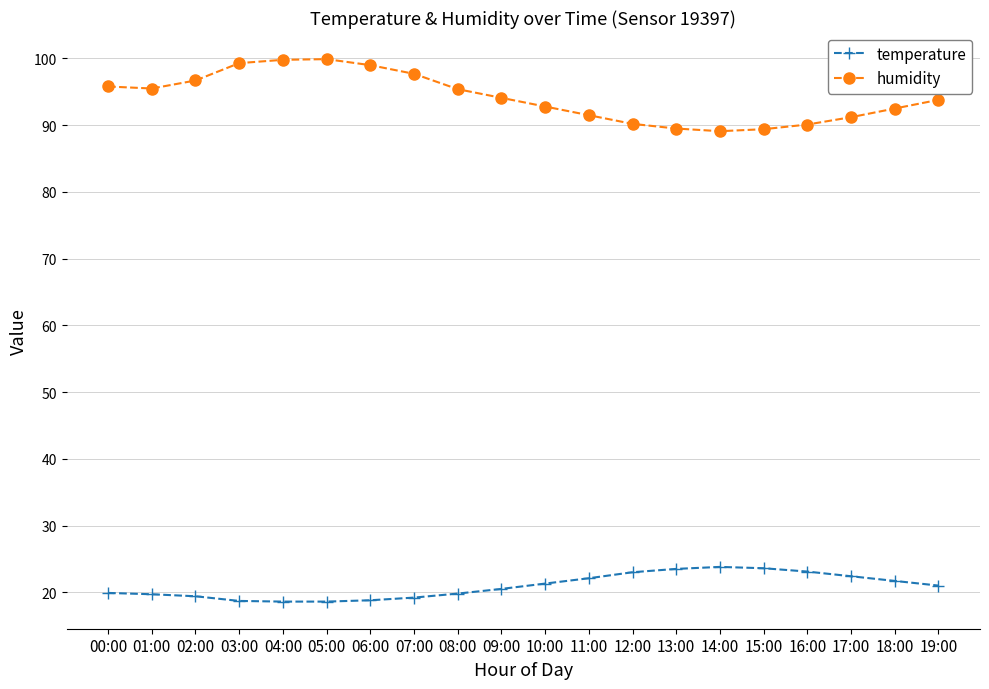

What position from the left is 11:00?

12